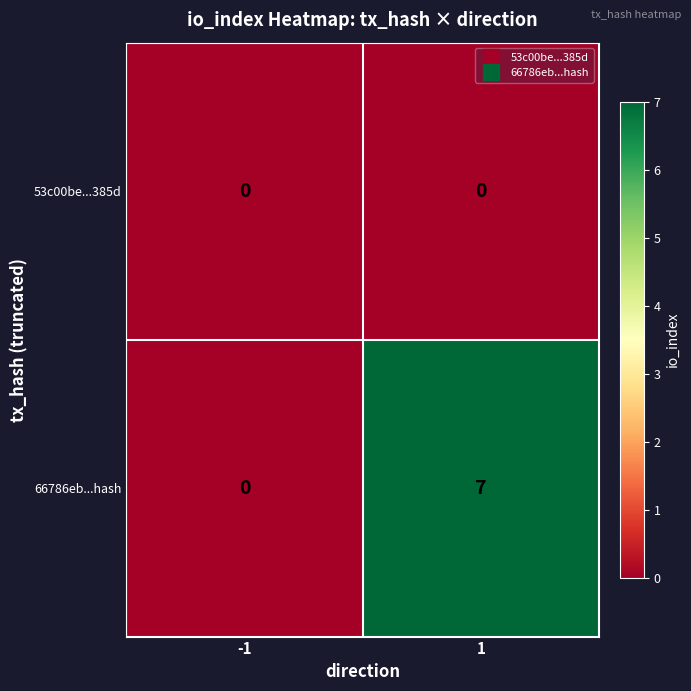

The 66786eb...hash series shows 7 at 1. True or false?

True